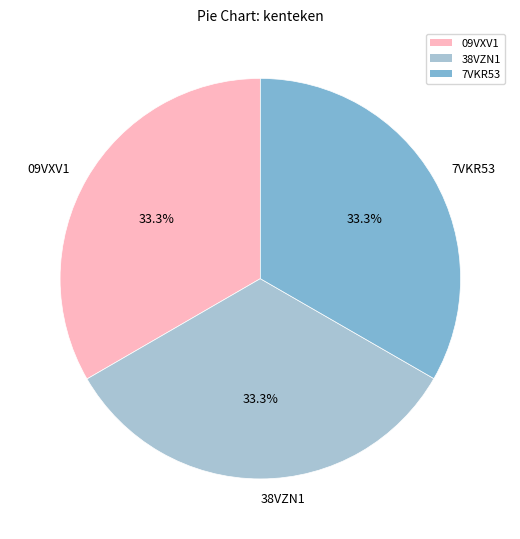

Is there any slice that represents more than half of the pie?

No